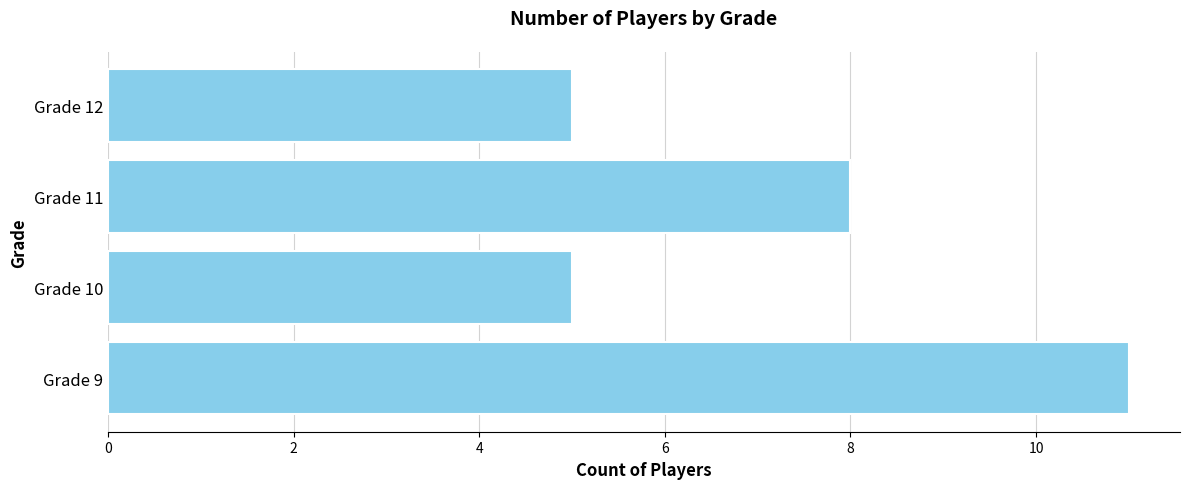

What is the minimum value shown in the chart?

5